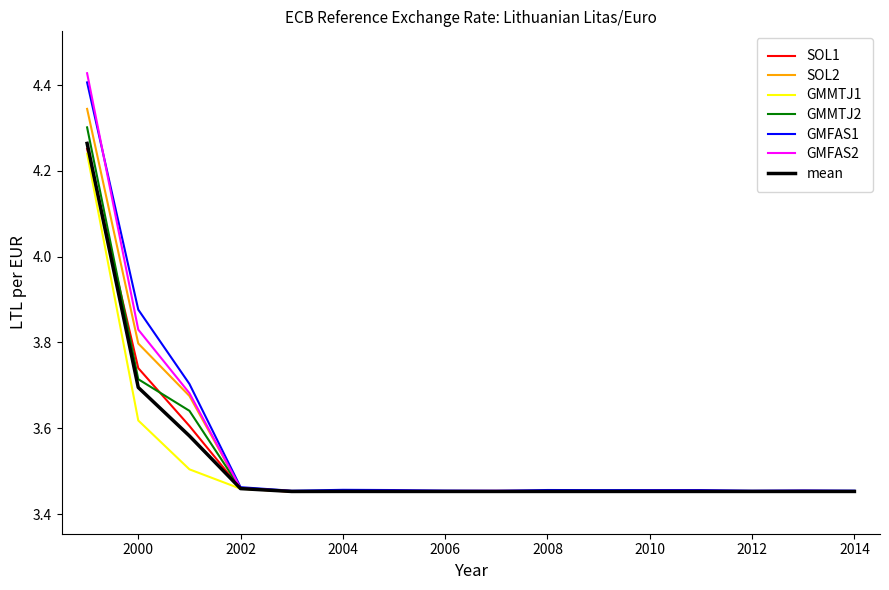

Does the chart display data point markers on the line(s)?

No